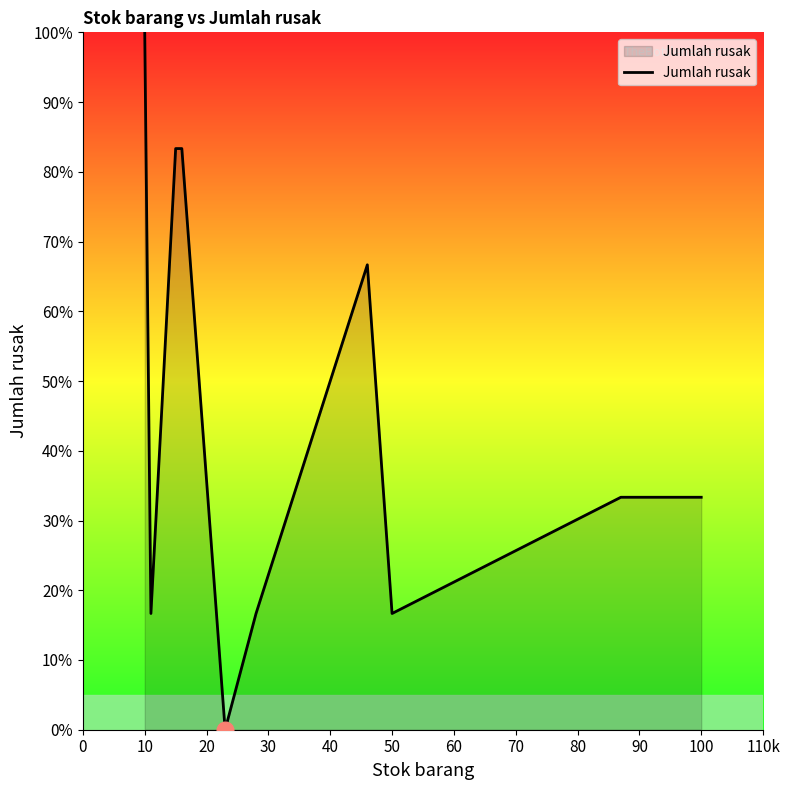

What is the average value?

45.0